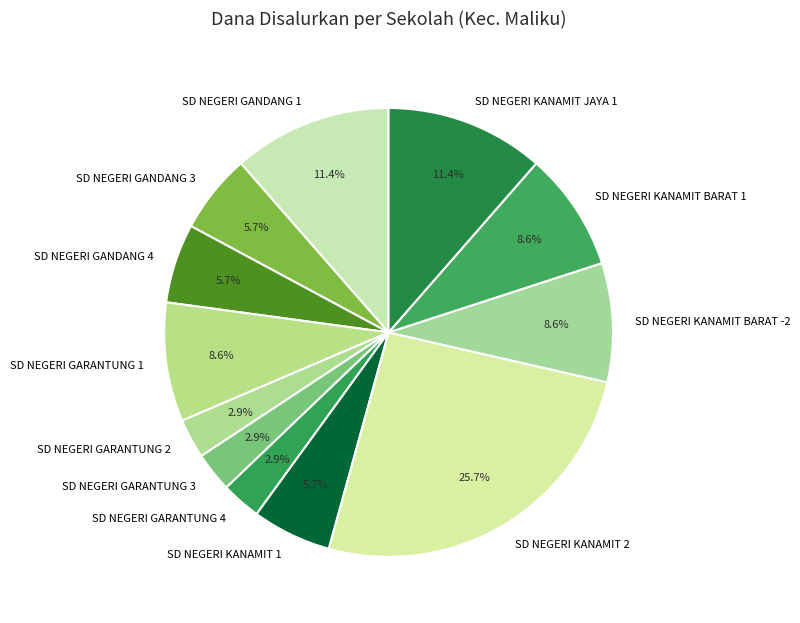

True or false: SD NEGERI GANDANG 1 accounts for 17% of the total.

False